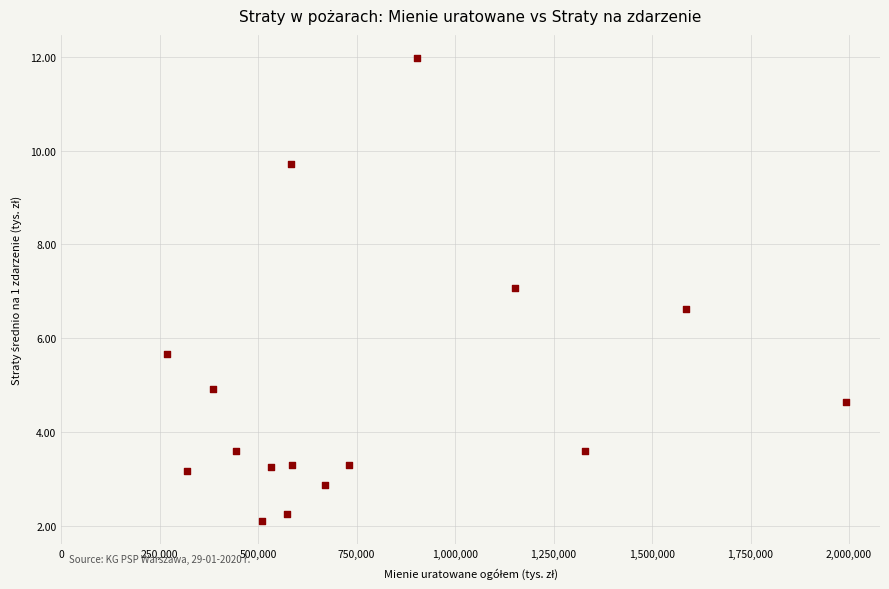

What is the range of X values (max minus min)?

1722846.0